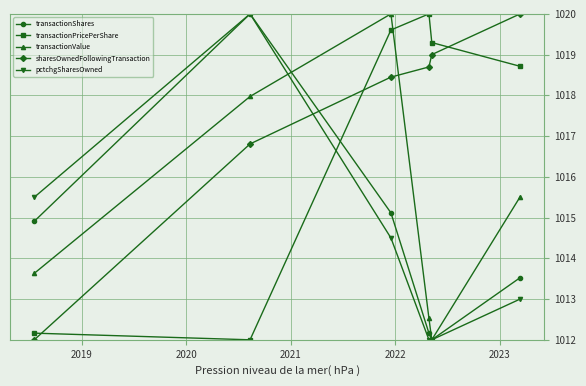

Which series ends up on top after the final intersection of transactionShares and transactionPricePerShare?

transactionPricePerShare